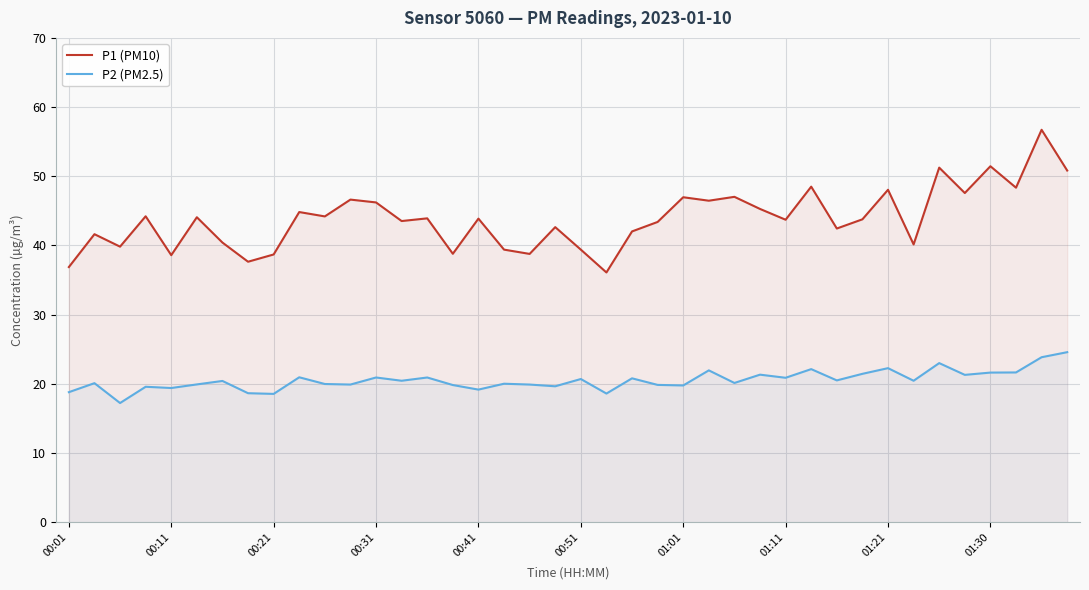

What is the average value of the P2 (PM2.5) series?

20.5